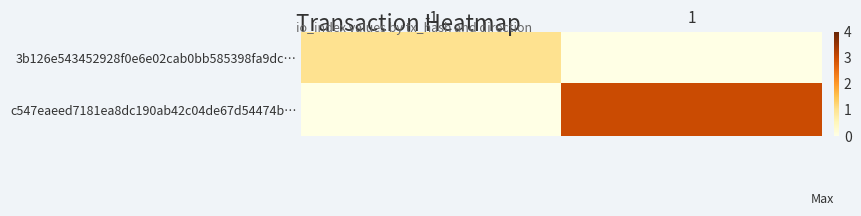

Reading left to right, extract all data points from this chart.

3b126e543452928f0e6e02cab0bb585398fa9dc…: -1=1	1=0
c547eaeed7181ea8dc190ab42c04de67d54474b…: -1=0	1=3